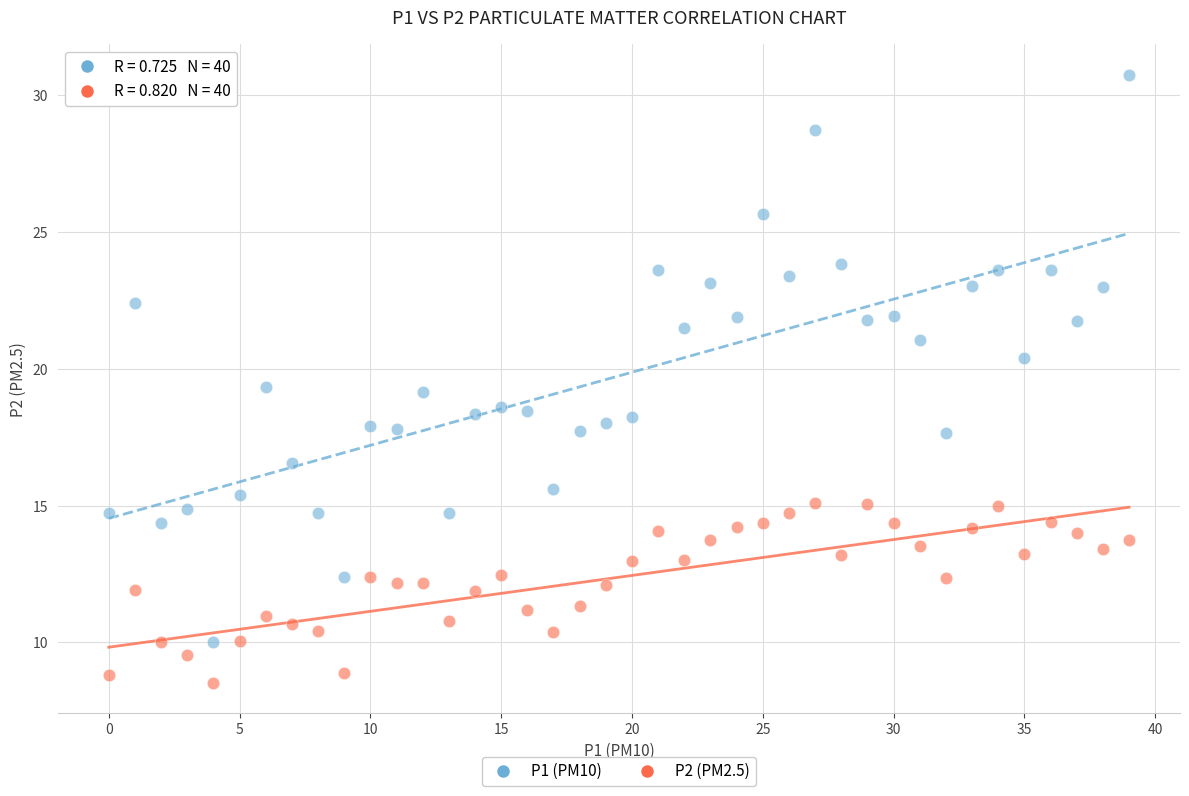

Which series has the widest spread of Y values?

P1 (PM10)